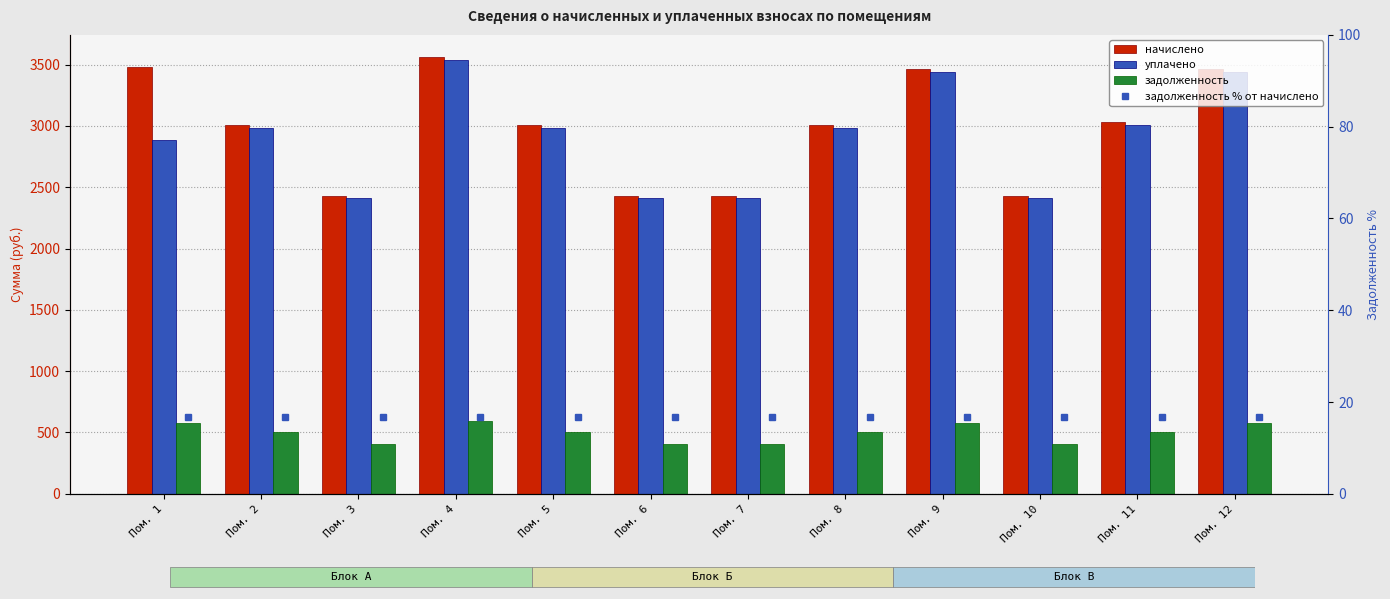

What is the difference between the уплачено values at Пом. 4 and Пом. 9?

97.8